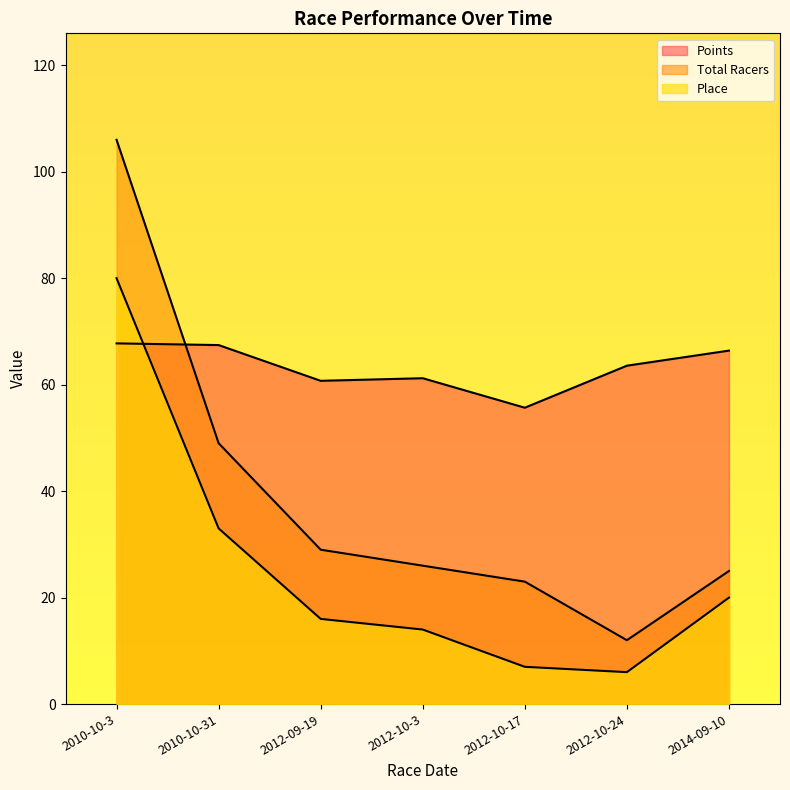

Does the chart have visible grid lines?

No